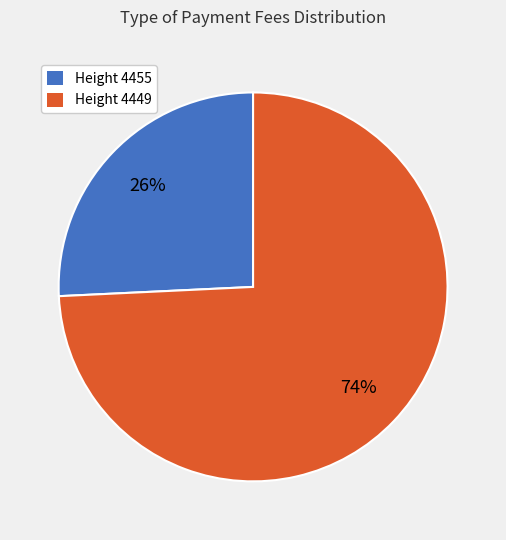

Combined, do Height 4449 and Height 4455 account for over 50%?

Yes